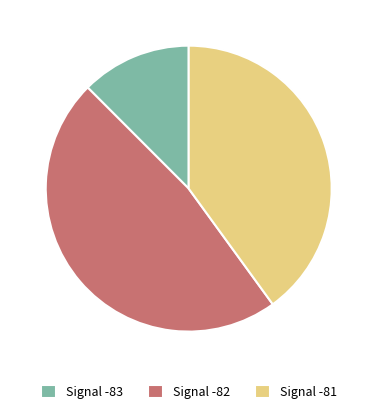

True or false: Signal -83 accounts for 2% of the total.

False